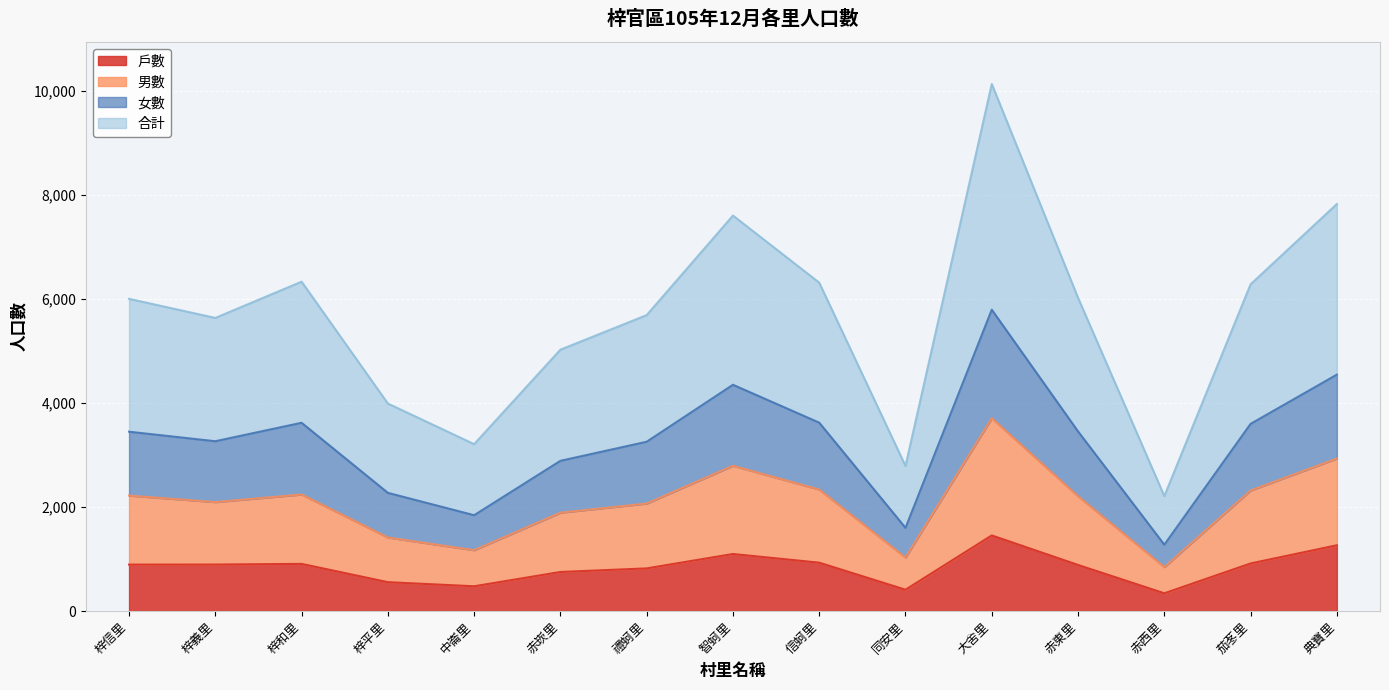

True or false: 戶數 has a value of 341 at 赤西里.

True